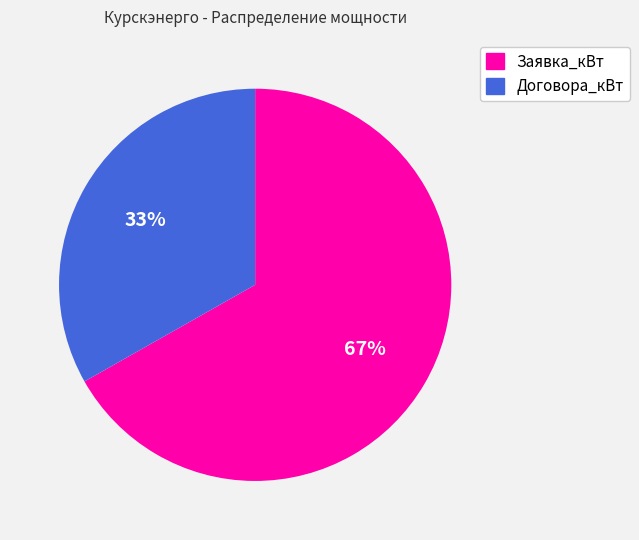

How many slices are in this pie chart?

2